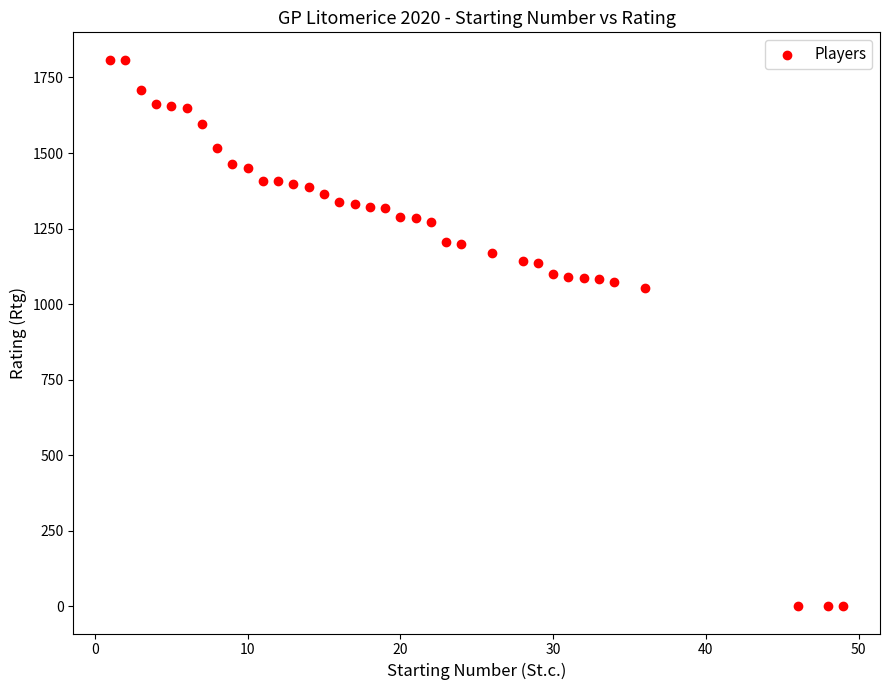

What is the range of X values (max minus min)?

48